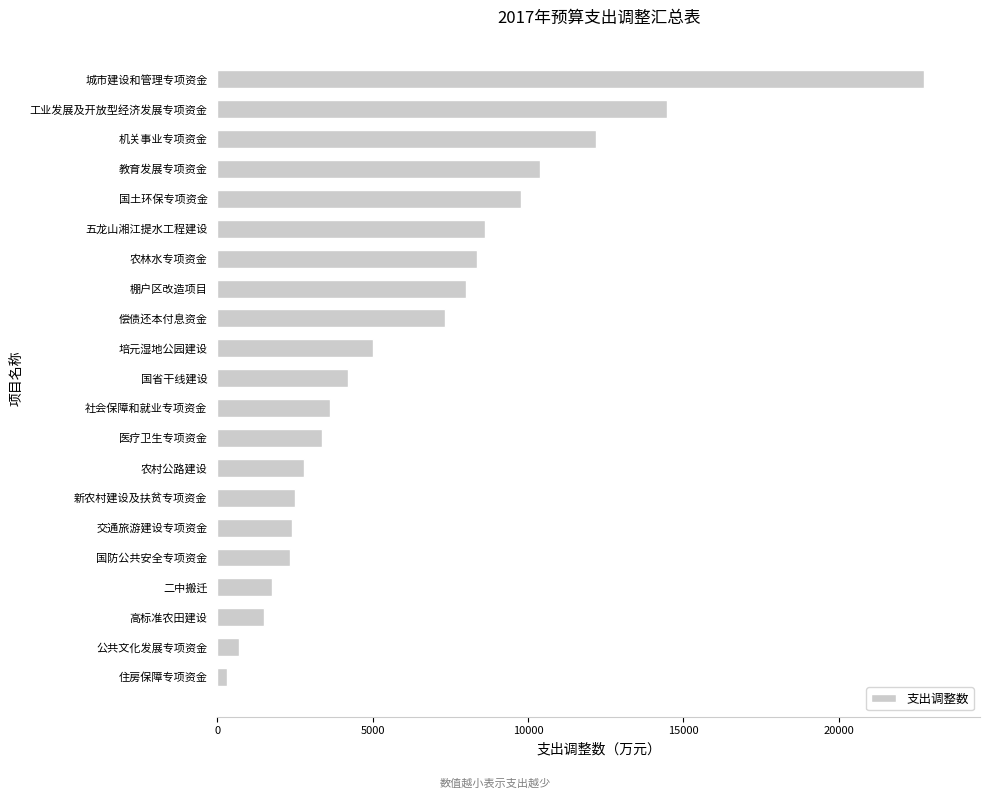

What is the approximate value at 培元湿地公园建设?

5000.0